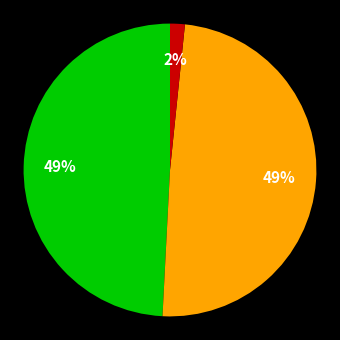

Does any single category account for the majority?

No